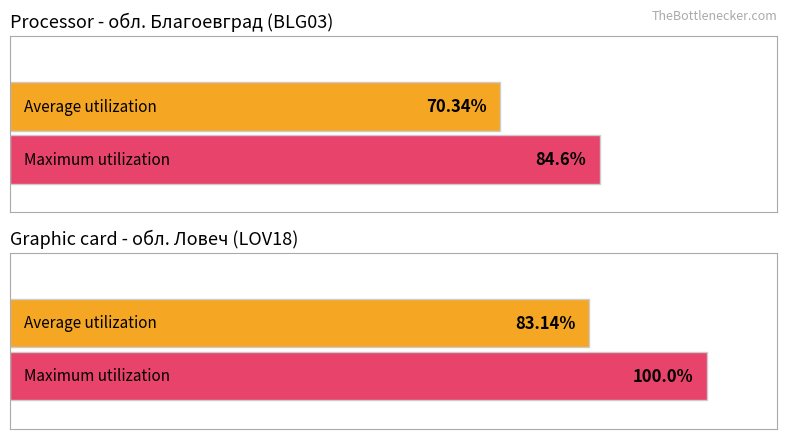

What is the difference between the highest and lowest values at обл. Ловеч?

16.9